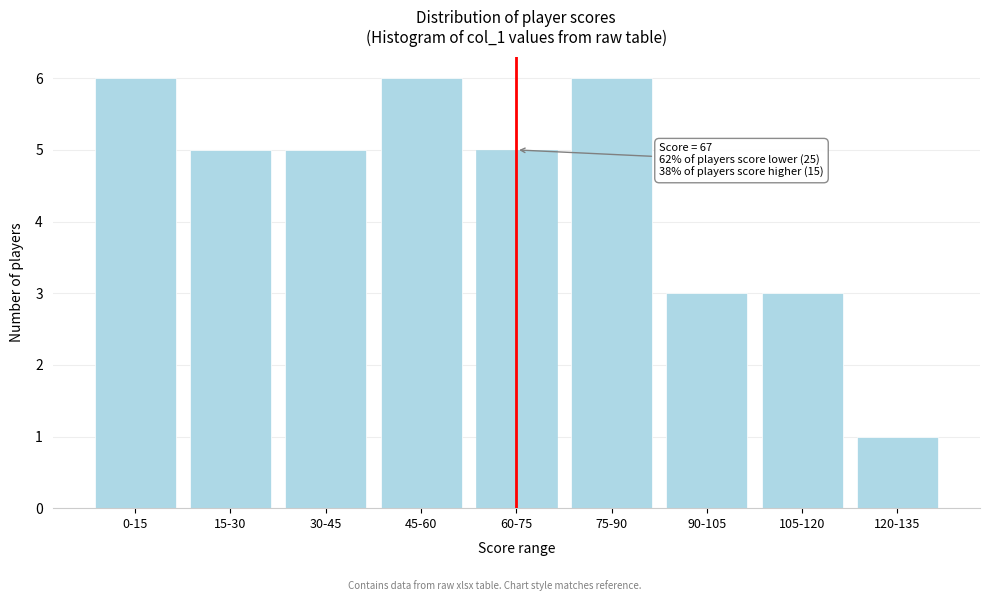

Reading left to right, extract all data points from this chart.

6	5	5	6	5	6	3	3	1